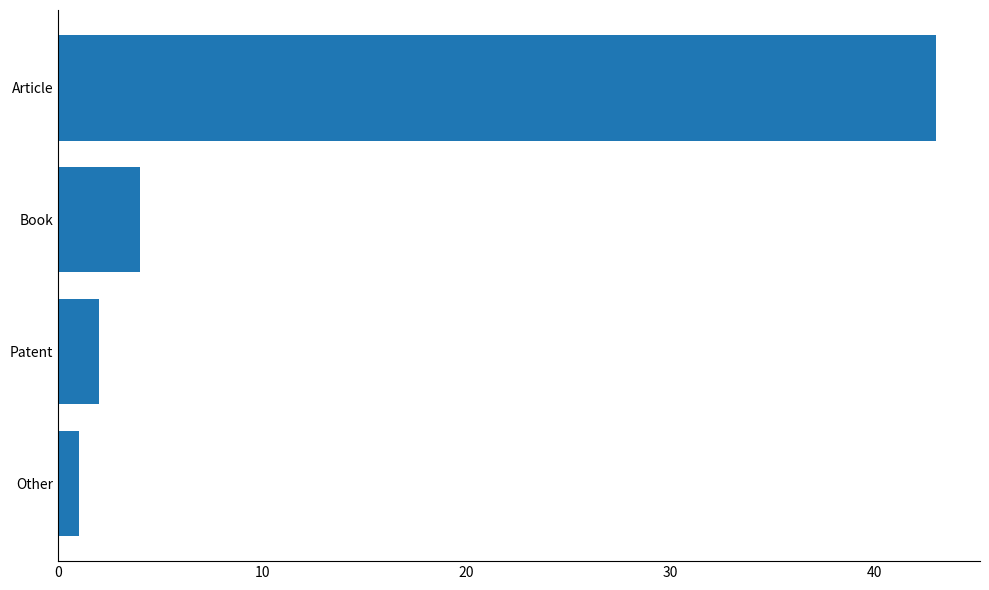

Is it true that the value at Other is 1?

True